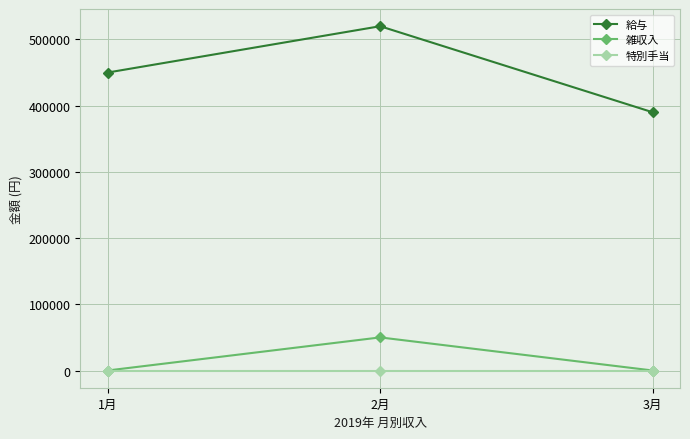

Rank the series at 2月 from highest to lowest value.

給与, 雑収入, 特別手当